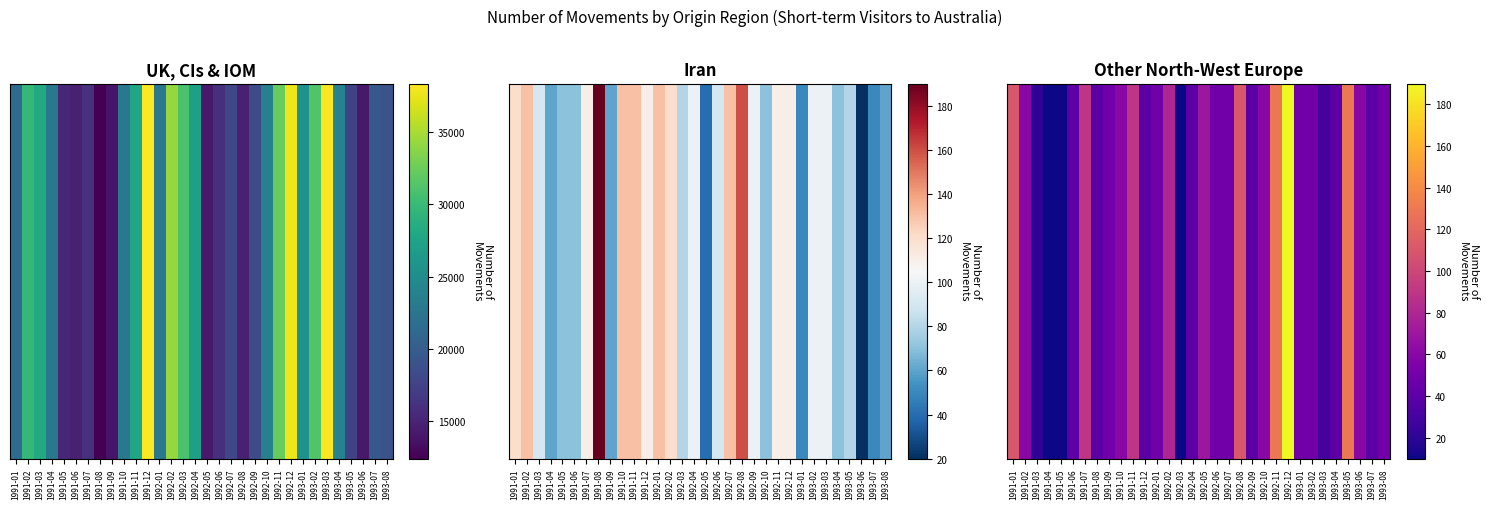

What is the average value?

61